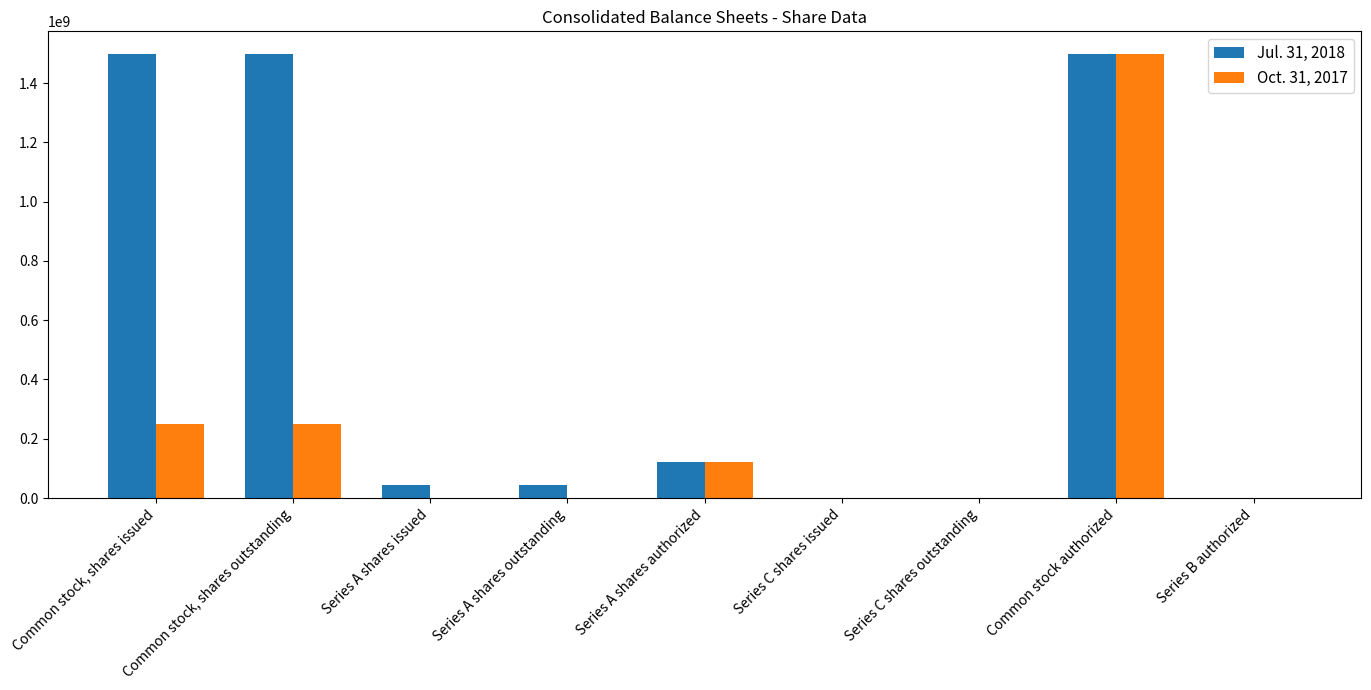

What are all the series names shown in the legend?

Jul. 31, 2018, Oct. 31, 2017